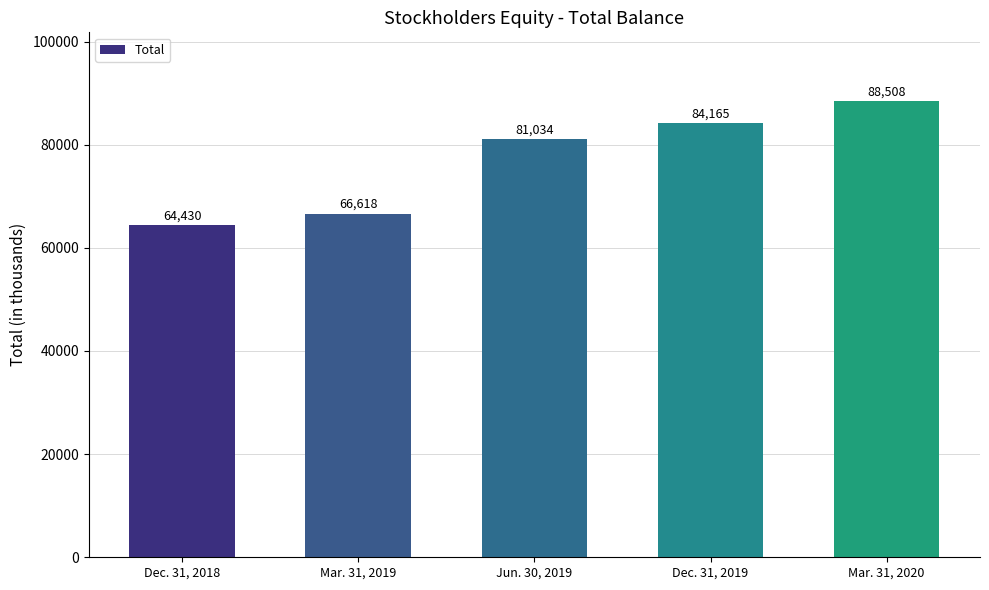

What is the value of the 1st bar from the left?

64430